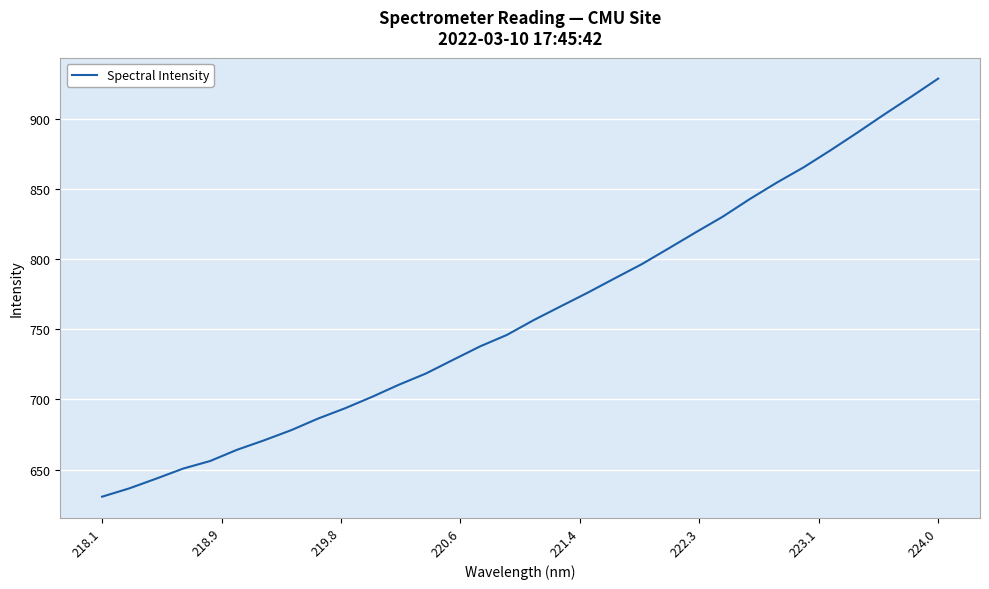

What is the minimum value shown in the chart?

630.6